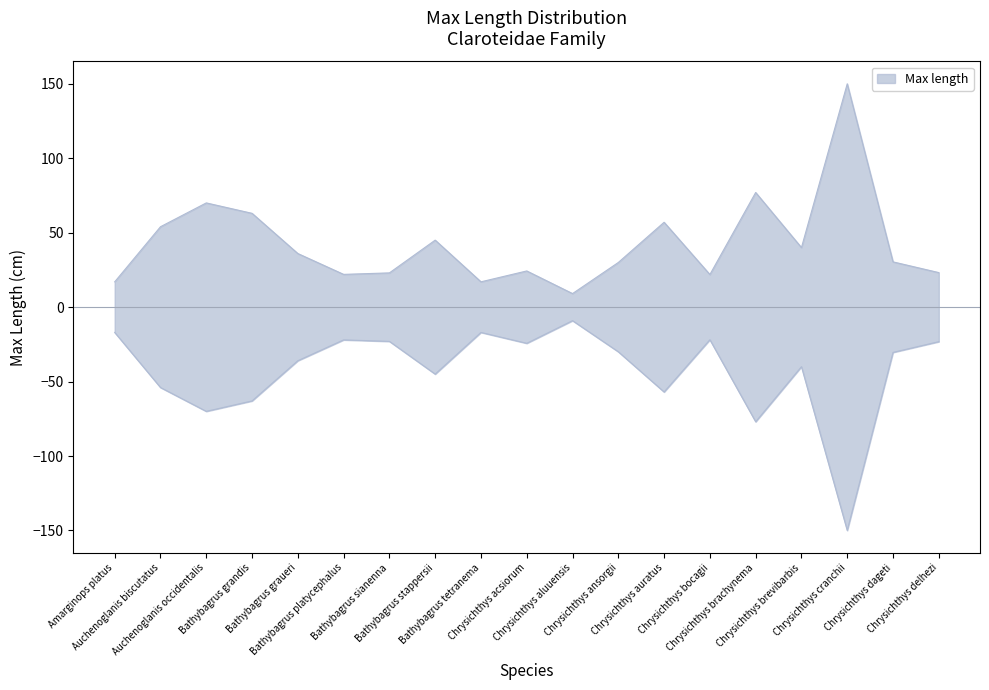

Reading left to right, extract all data points from this chart.

Amarginops platus=17.0	Auchenoglanis biscutatus=54.0	Auchenoglanis occidentalis=70.0	Bathybagrus grandis=63.0	Bathybagrus graueri=36.0	Bathybagrus platycephalus=22.0	Bathybagrus sianenna=23.0	Bathybagrus stappersii=45.0	Bathybagrus tetranema=17.0	Chrysichthys acsiorum=24.3	Chrysichthys aluuensis=9.1	Chrysichthys ansorgii=30.0	Chrysichthys auratus=57.0	Chrysichthys bocagii=21.9	Chrysichthys brachynema=77.0	Chrysichthys brevibarbis=40.0	Chrysichthys cranchii=150.0	Chrysichthys dageti=30.4	Chrysichthys delhezi=23.2